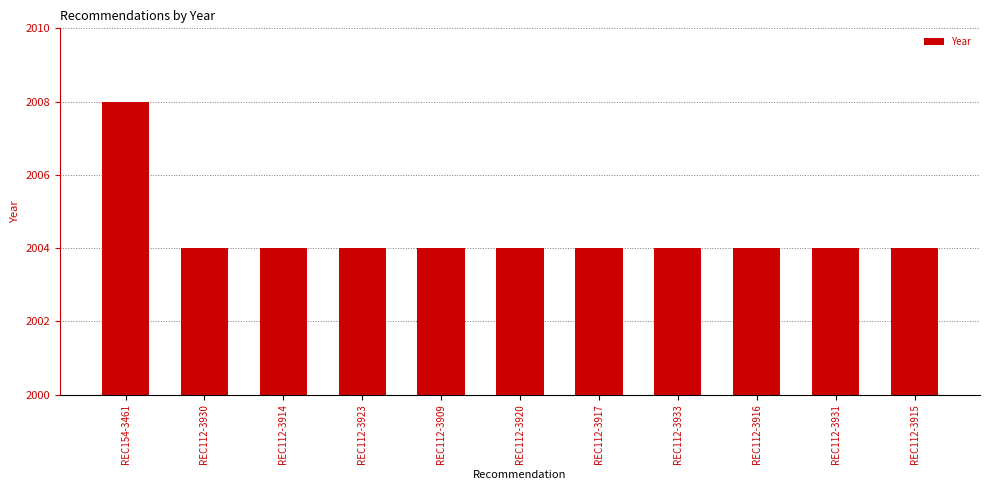

What is the ratio of the value at REC154-3461 to the value at REC112-3917?

1.0